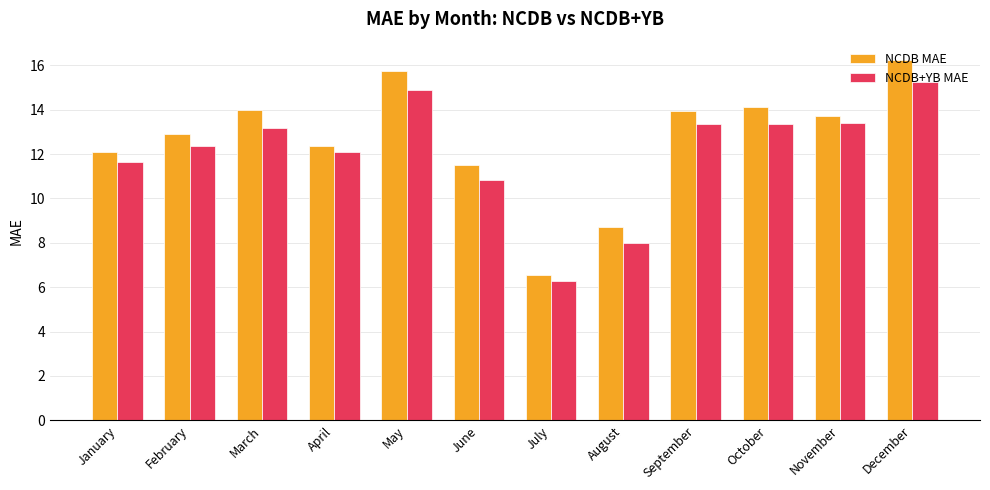

True or false: NCDB MAE has a value of 17.2 at January.

False